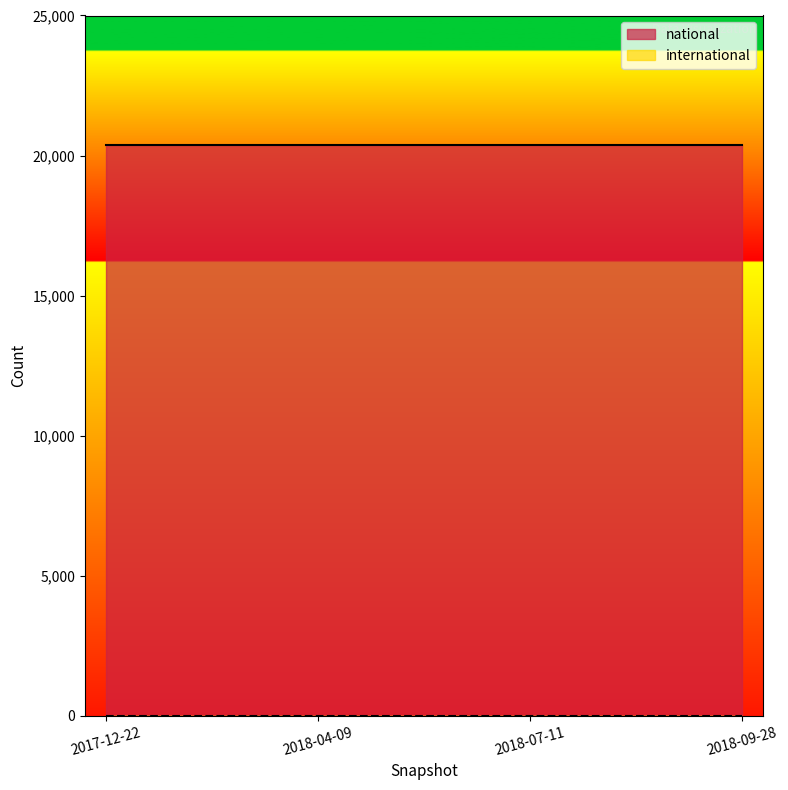

Rank the categories by international value from highest to lowest.

2017-12-22, 2018-04-09, 2018-07-11, 2018-09-28